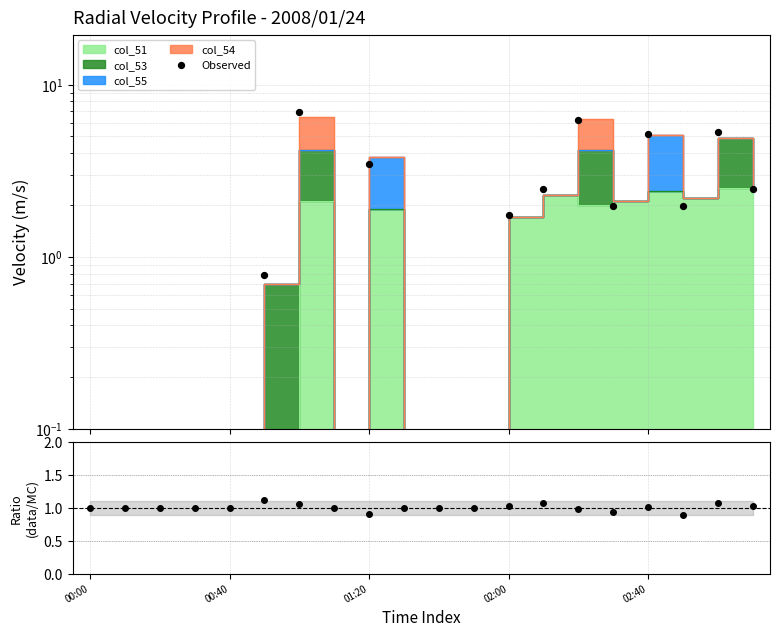

At how many categories does at least one series exceed 6?

2